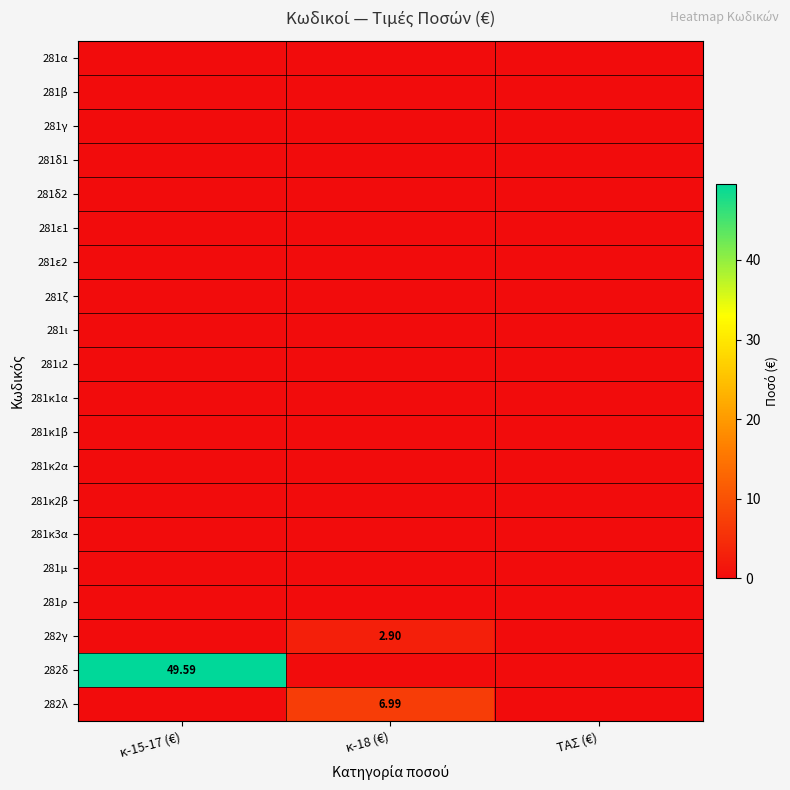

At which category is the sum across all series the highest?

κ-15-17 (€)